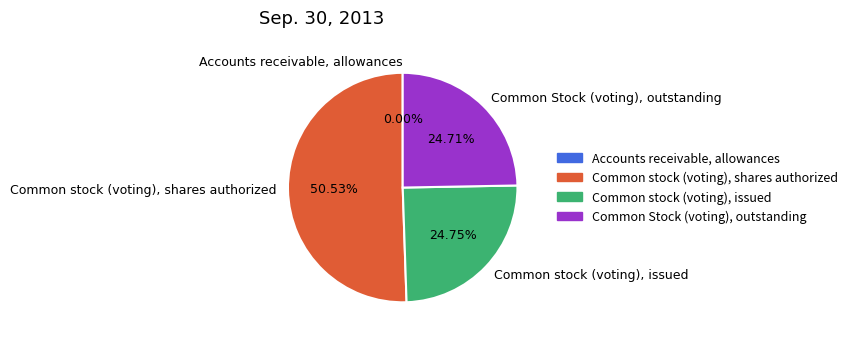

To the nearest percent, what percentage of the pie is Common stock (voting), shares authorized?

51%